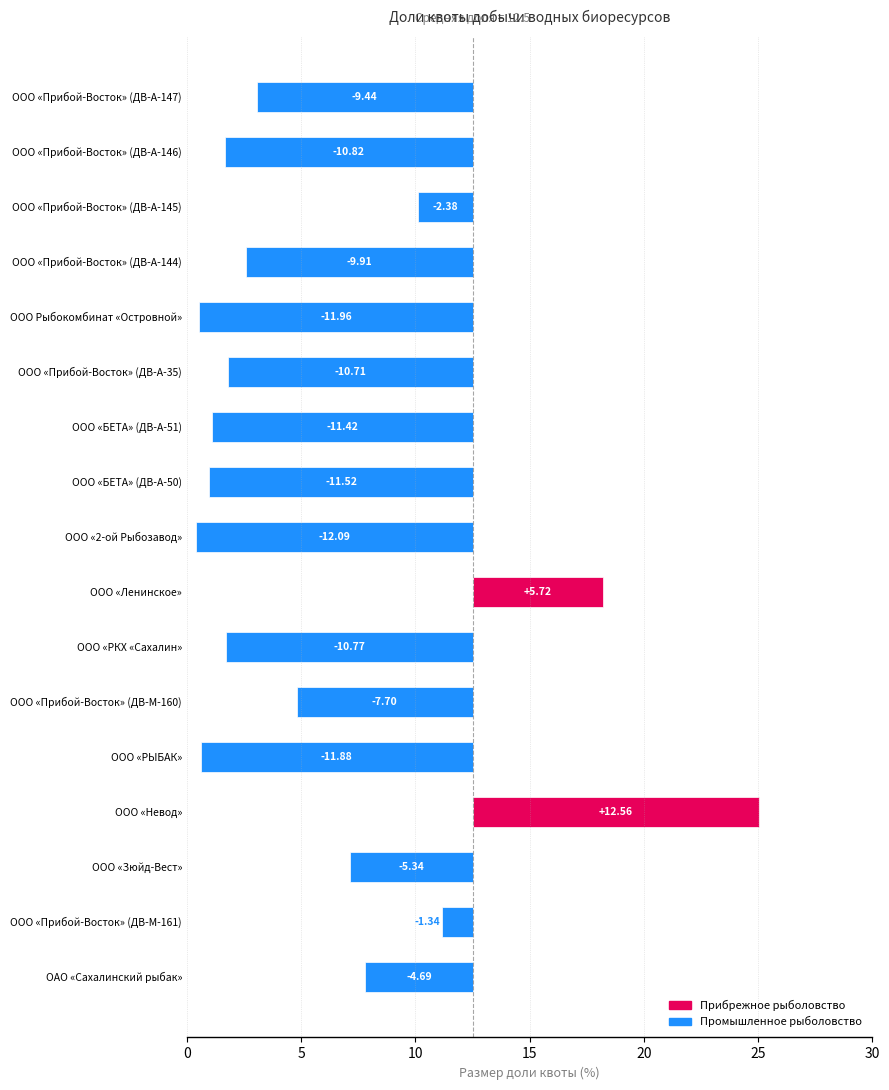

What is the value of the 4th bar from the left?

12.6